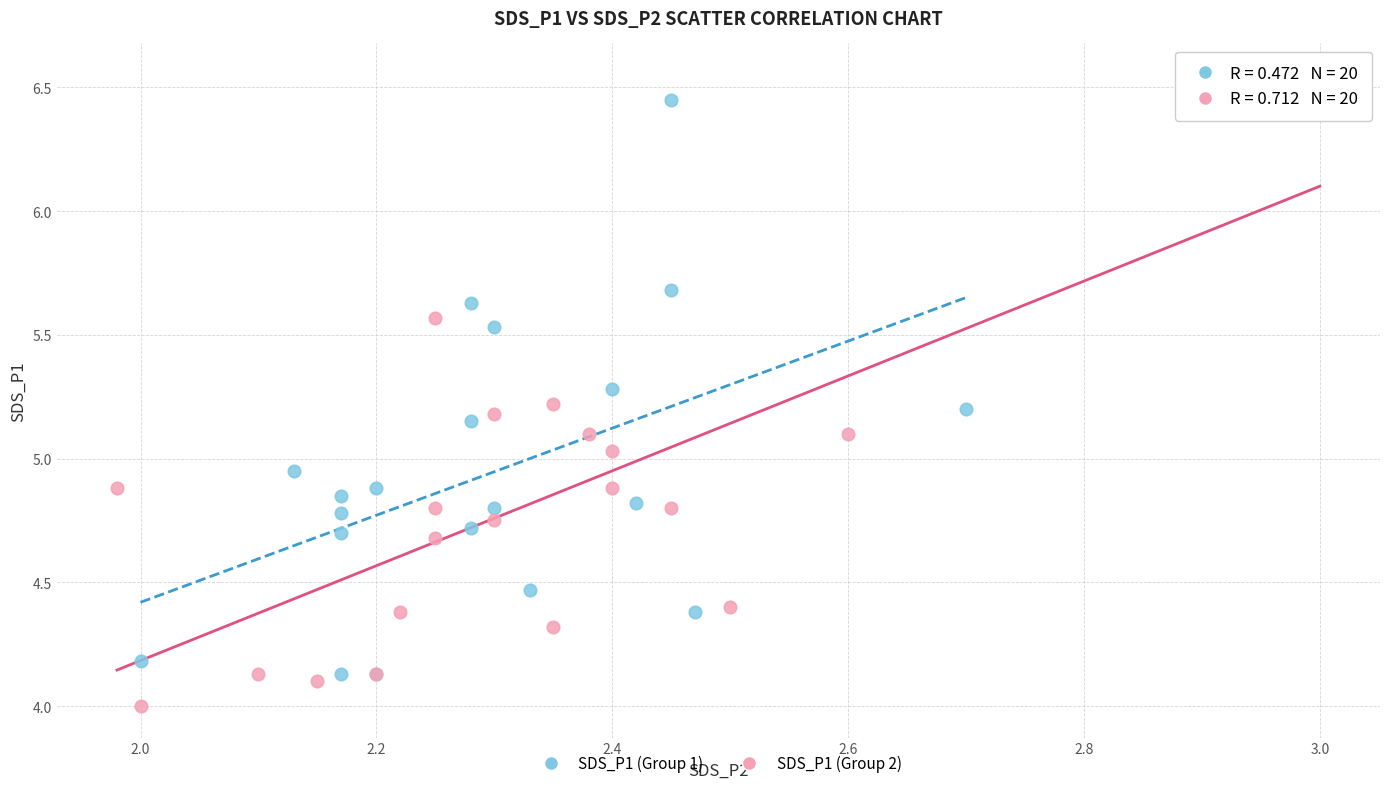

Which series has the widest spread of Y values?

SDS_P1 (Group 2)